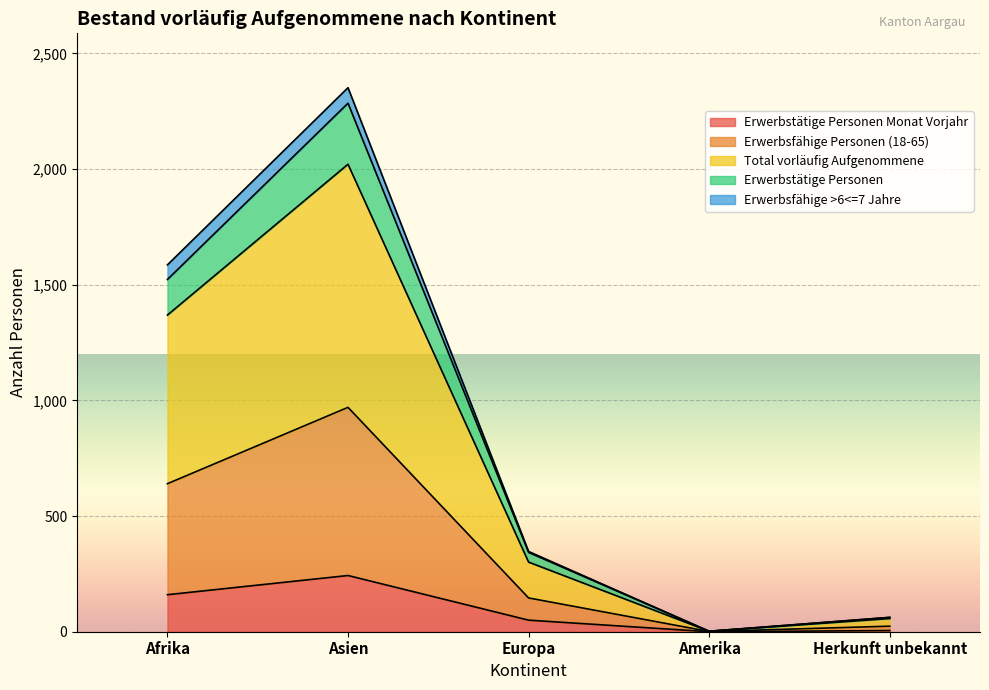

What position from the right is Afrika?

5